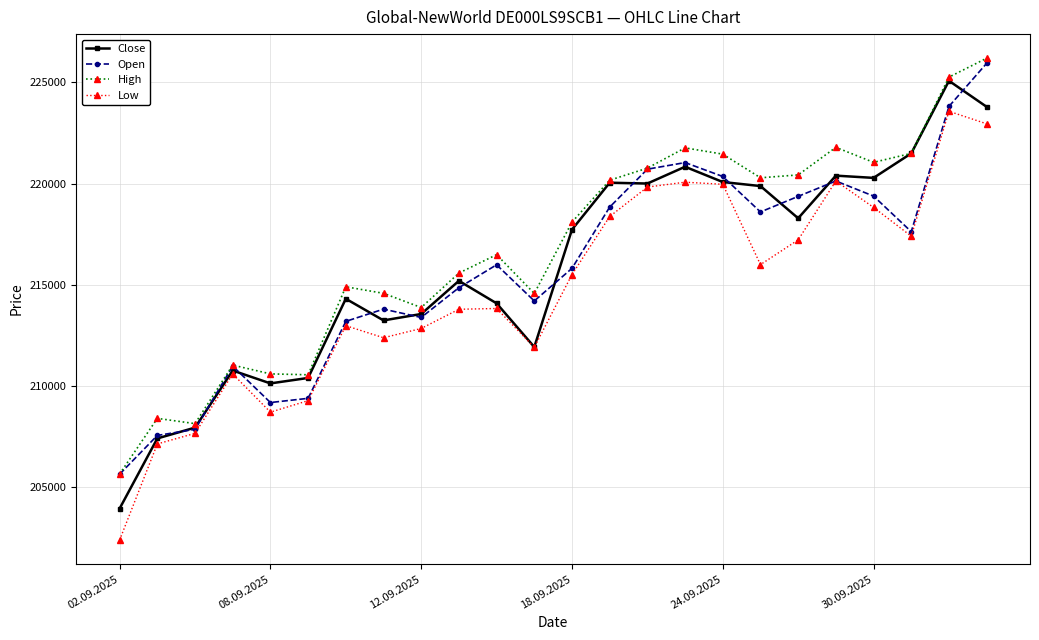

What is the value of the High point at the 6th from the left?

210556